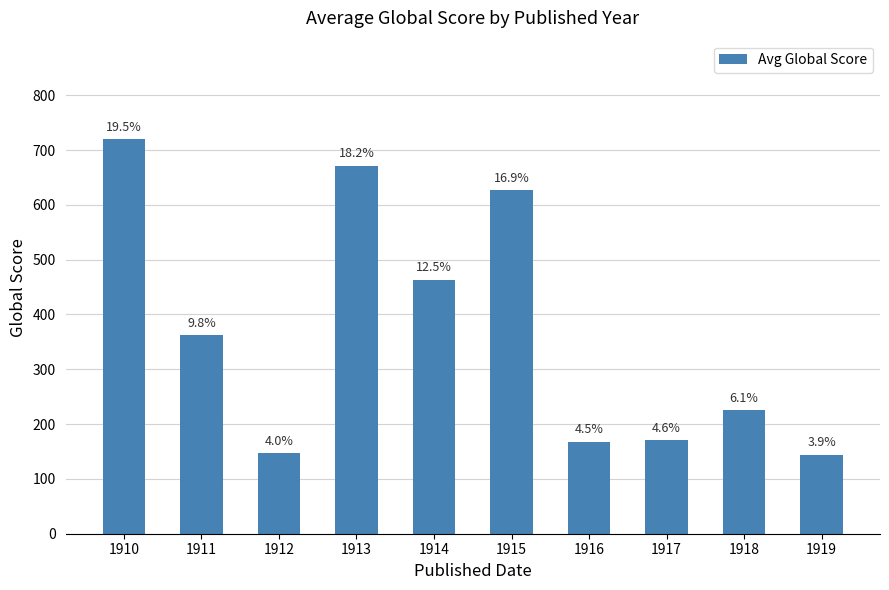

Does the chart contain any negative values?

No